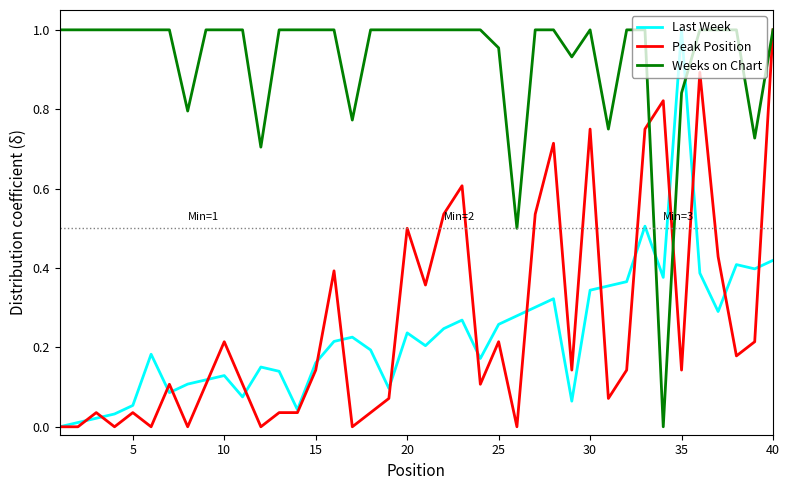

Which series ends up on top after the final intersection of Last Week and Peak Position?

Peak Position